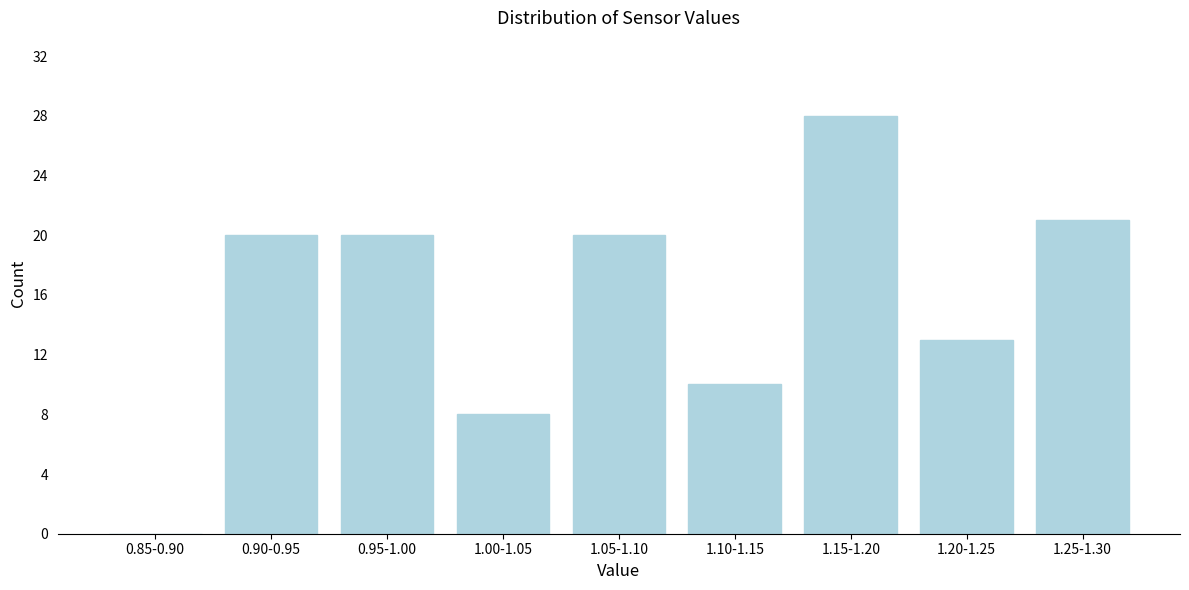

Reading left to right, list all the values displayed in this chart.

0.85-0.90=0	0.90-0.95=20	0.95-1.00=20	1.00-1.05=8	1.05-1.10=20	1.10-1.15=10	1.15-1.20=28	1.20-1.25=13	1.25-1.30=21